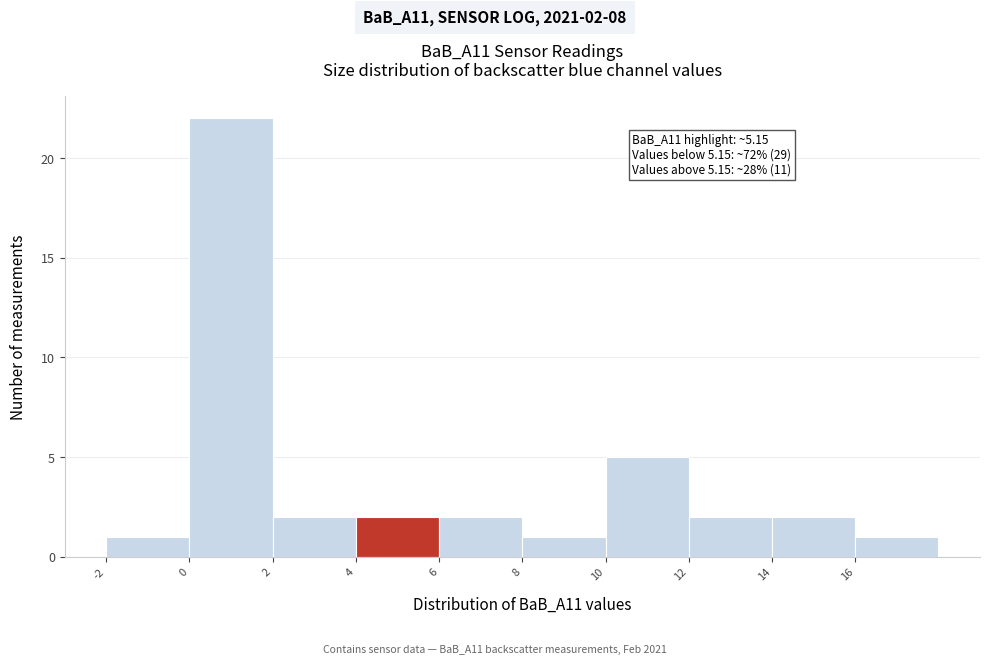

Which range on the x-axis has the tallest bar?

0 to 2